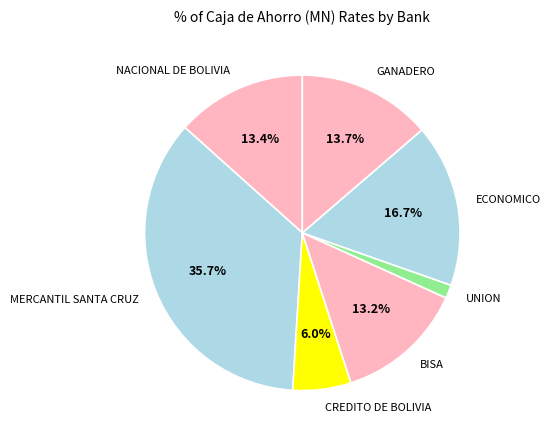

Which has a higher value, CREDITO DE BOLIVIA or ECONOMICO?

ECONOMICO